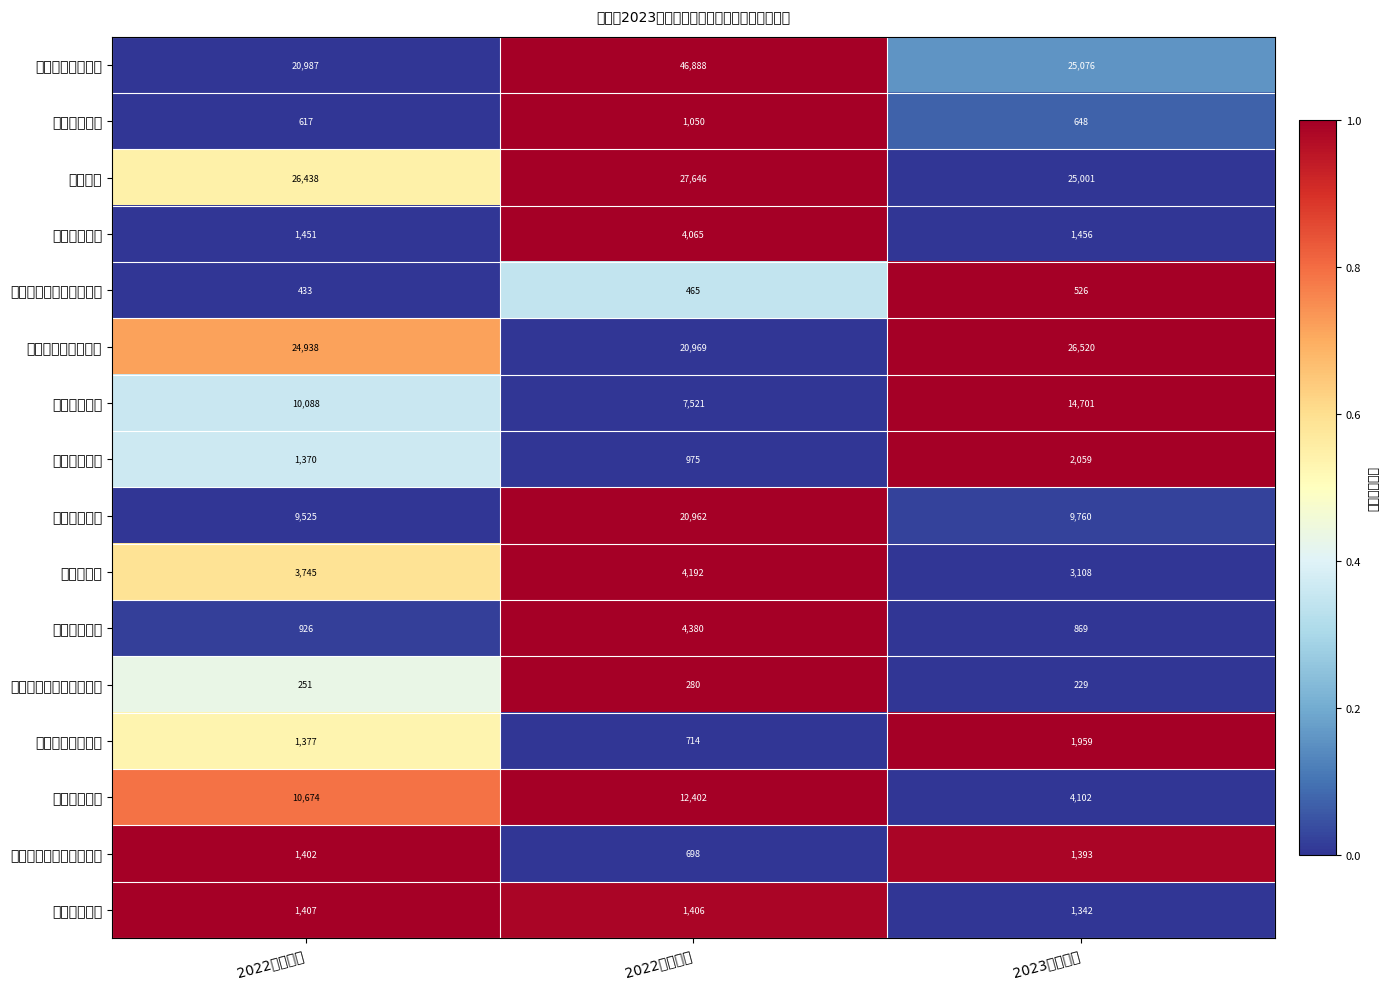

Which series has the largest total across all categories?

一般公共服务支出